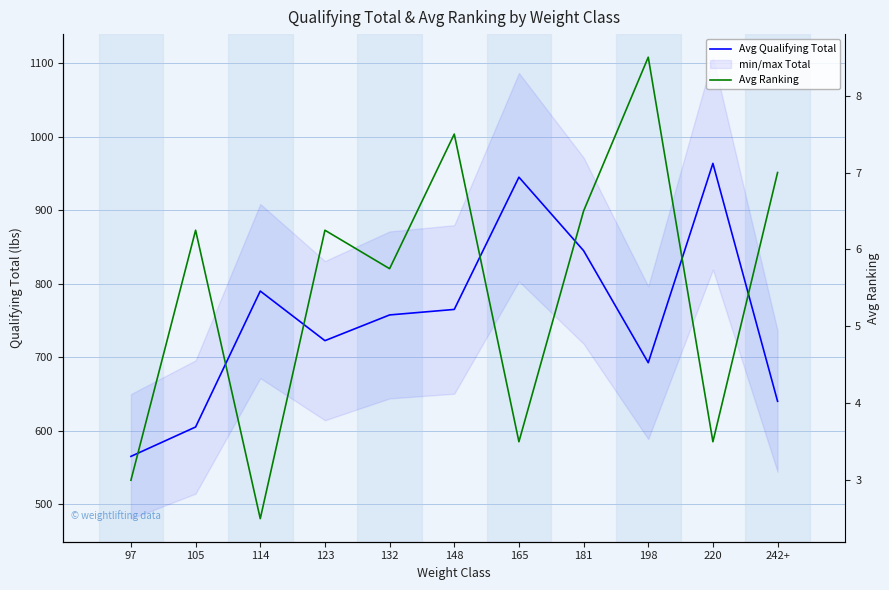

Which label corresponds to the smallest value in the chart?

114